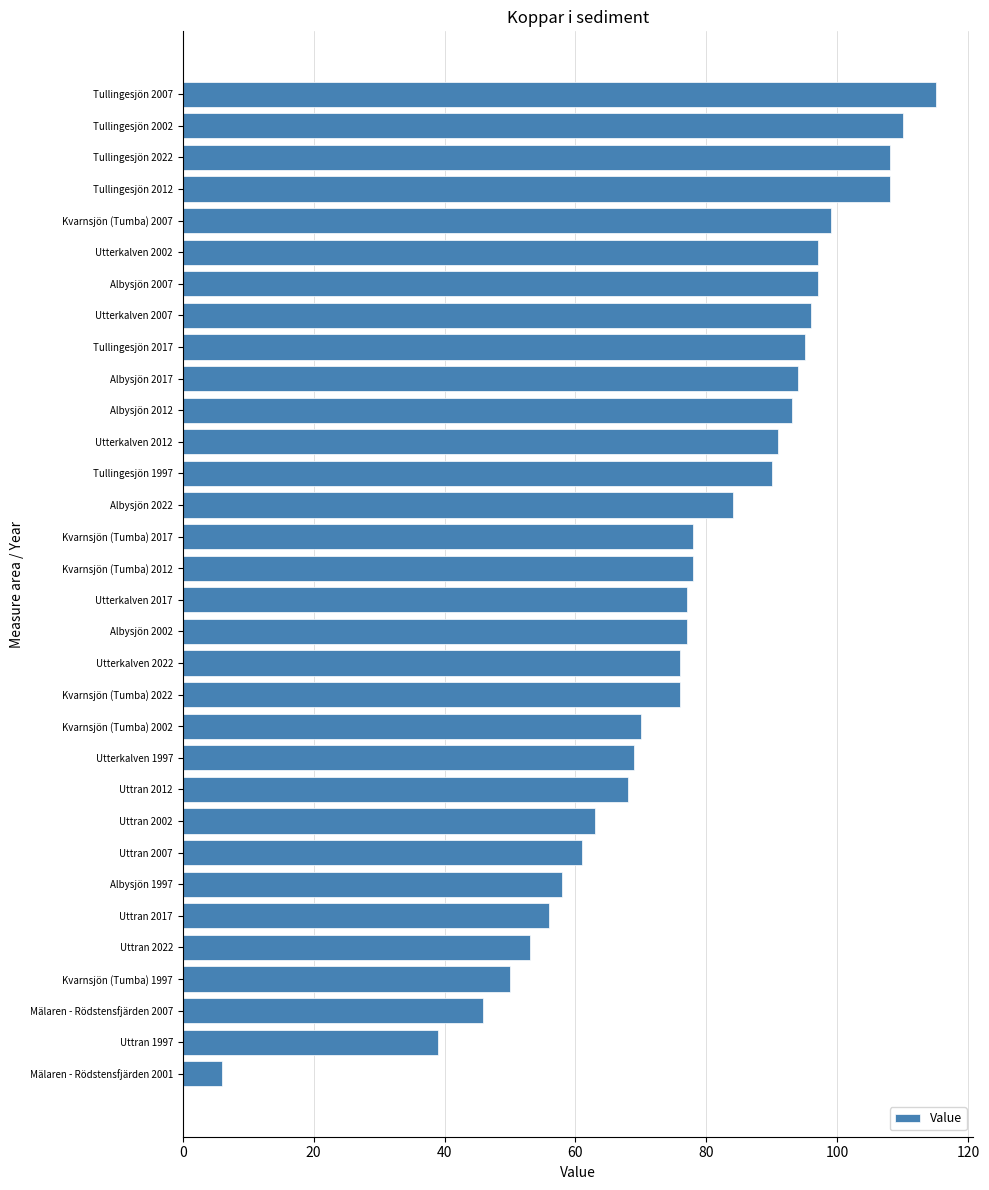

Which has a higher value, Utterkalven 2012 or Utterkalven 2017?

Utterkalven 2012